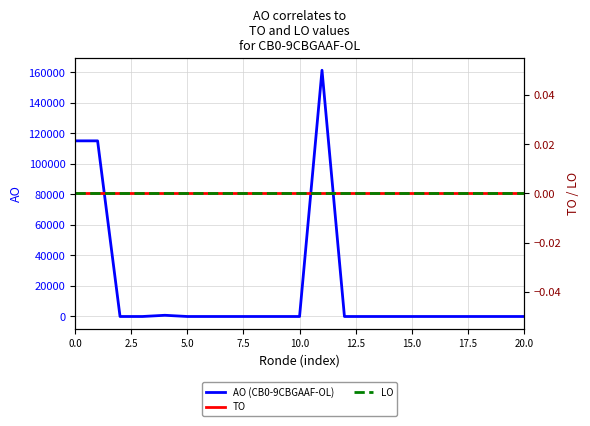

Which category has the highest value across all series?

11